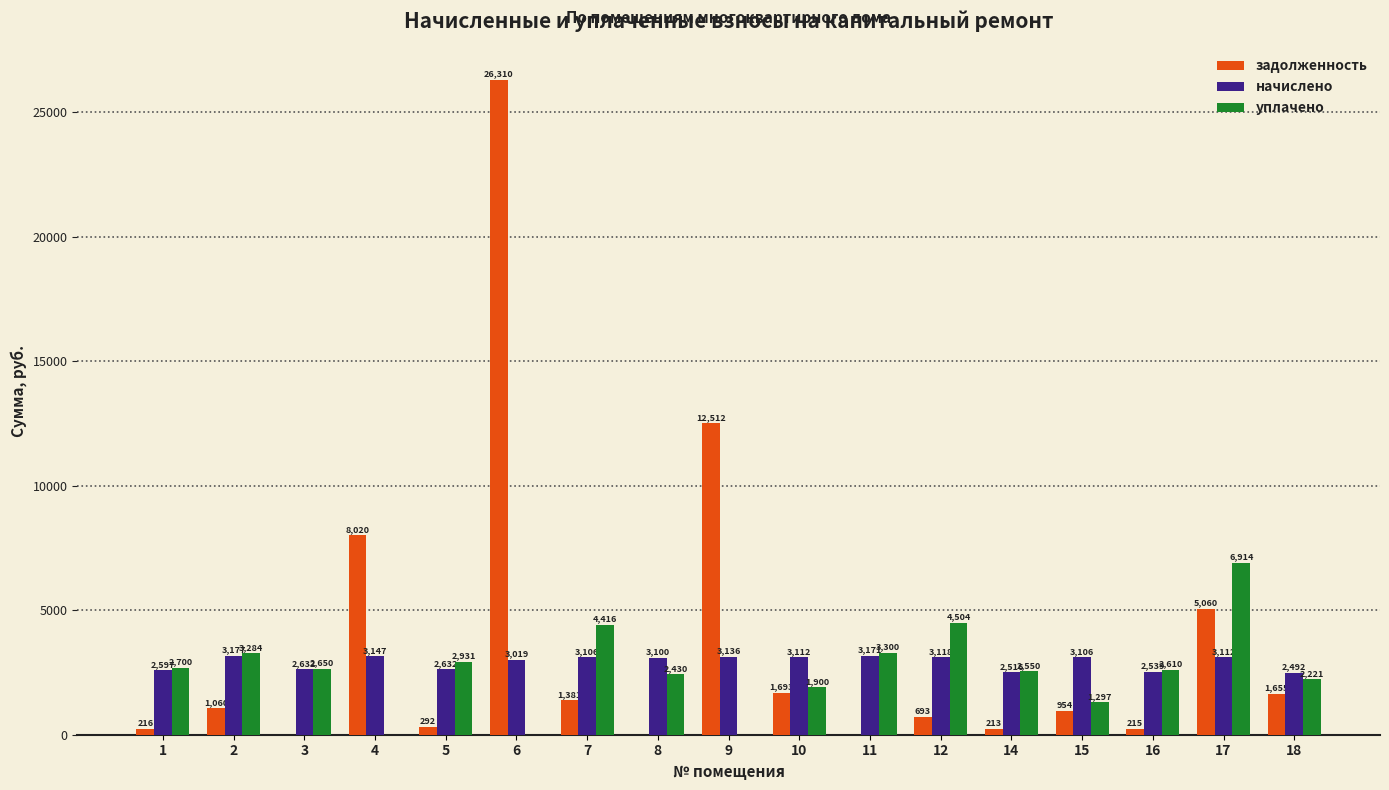

At which label is начислено closest to 2834?

6